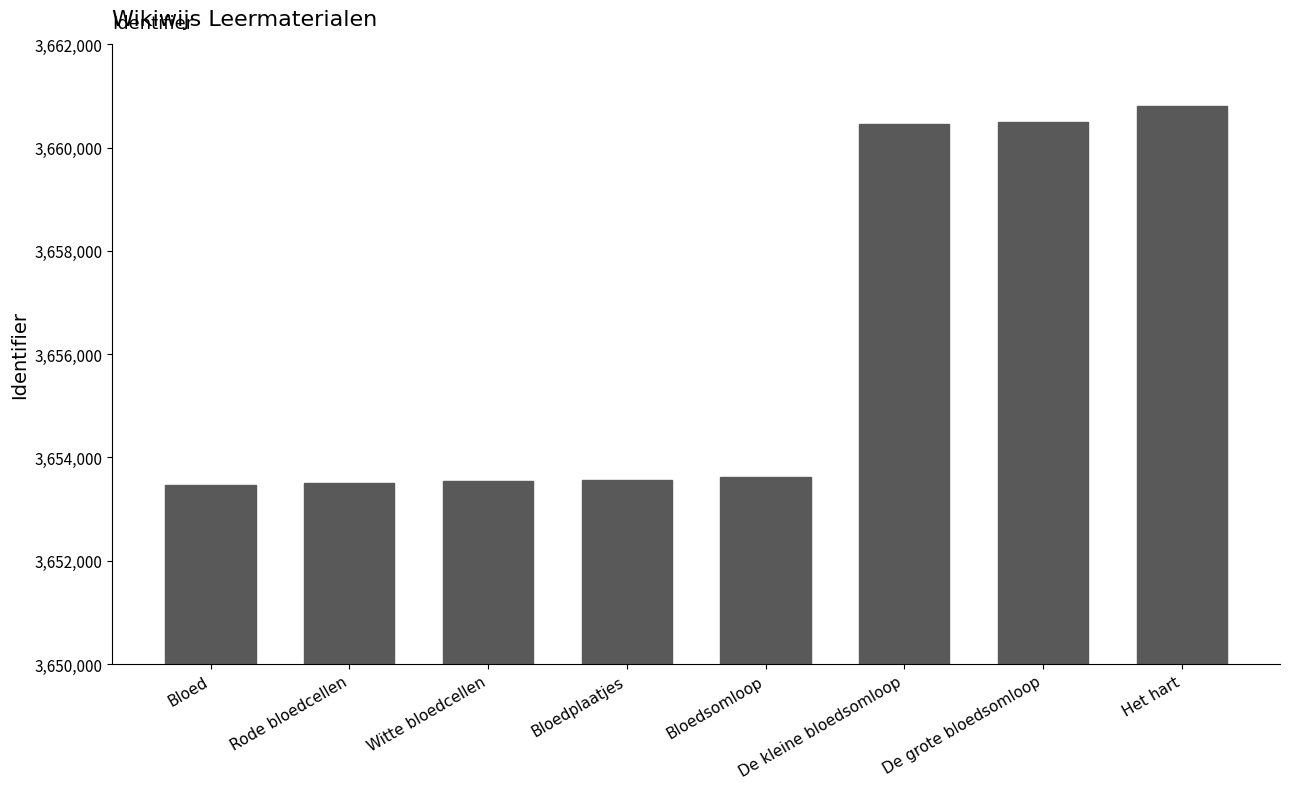

What is the ratio of the value at Het hart to the value at De kleine bloedsomloop?

1.0